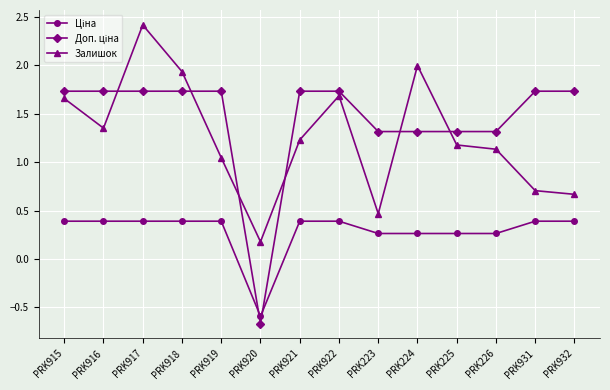

What is the total value across all series at PRK915?

3.8